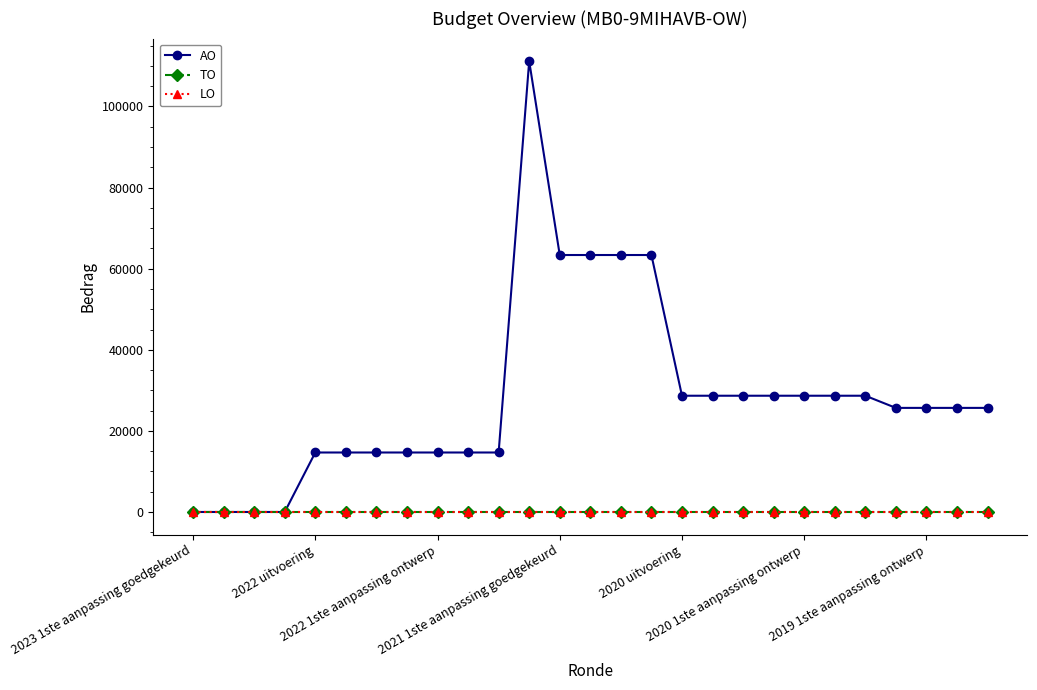

Does the chart have visible grid lines?

No